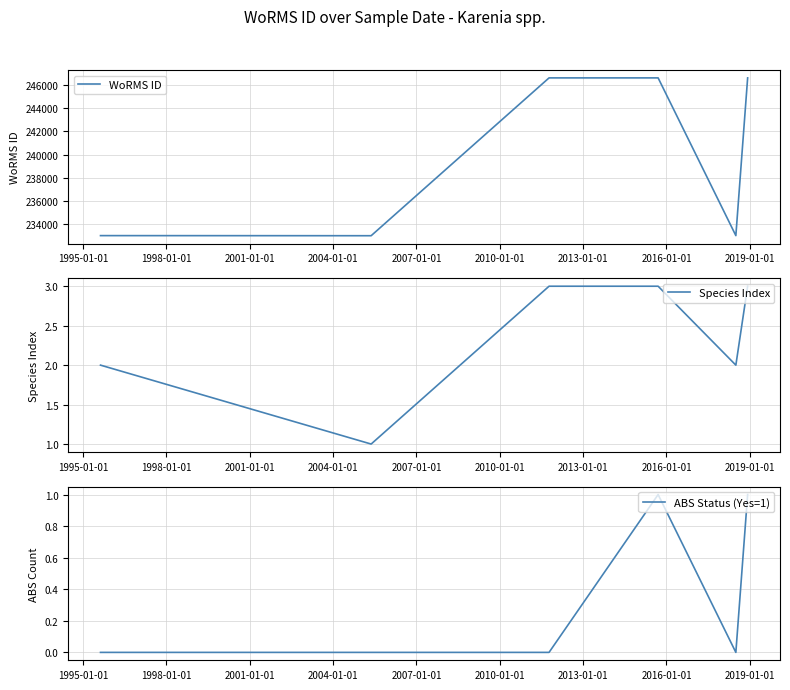

What is the maximum value for WoRMS ID?

246593